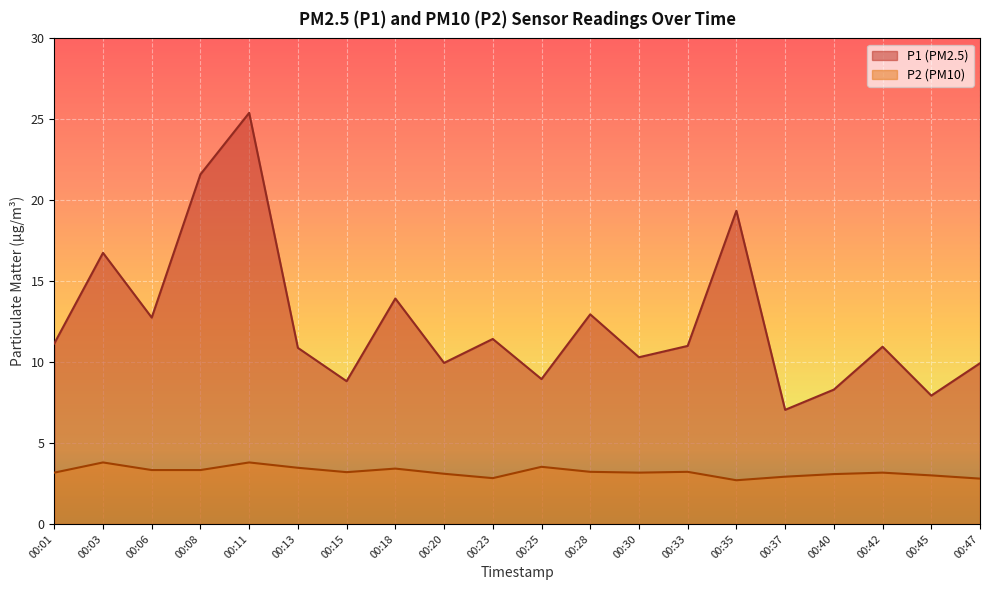

What is the difference between the highest and lowest values at 00:33?

7.8